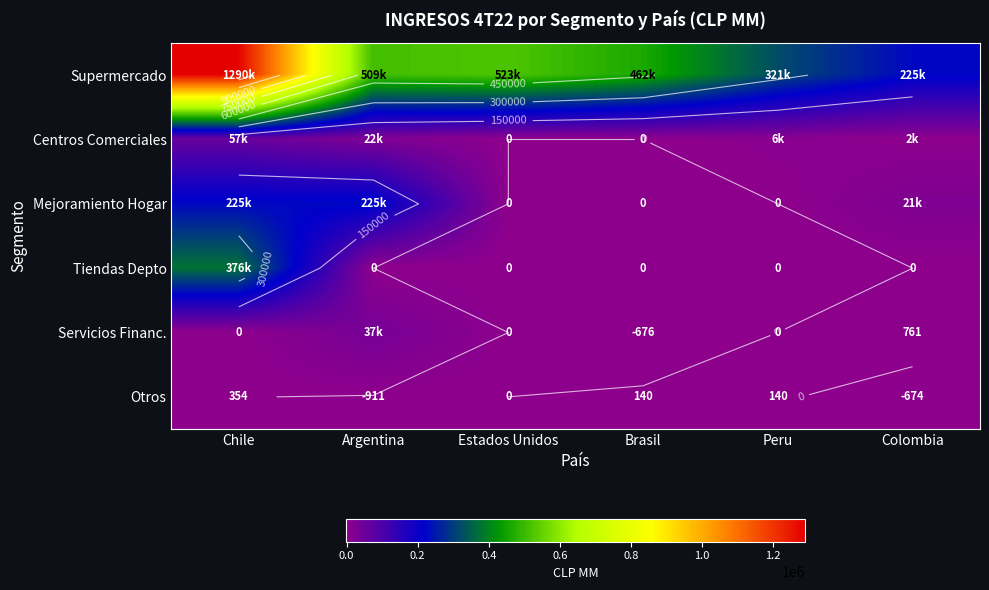

List the series in order of their peak value, lowest first.

Otros, Servicios Financ., Centros Comerciales, Mejoramiento Hogar, Tiendas Depto, Supermercado